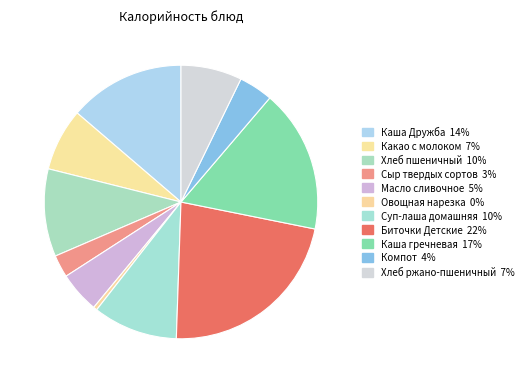

How many slices are in this pie chart?

11